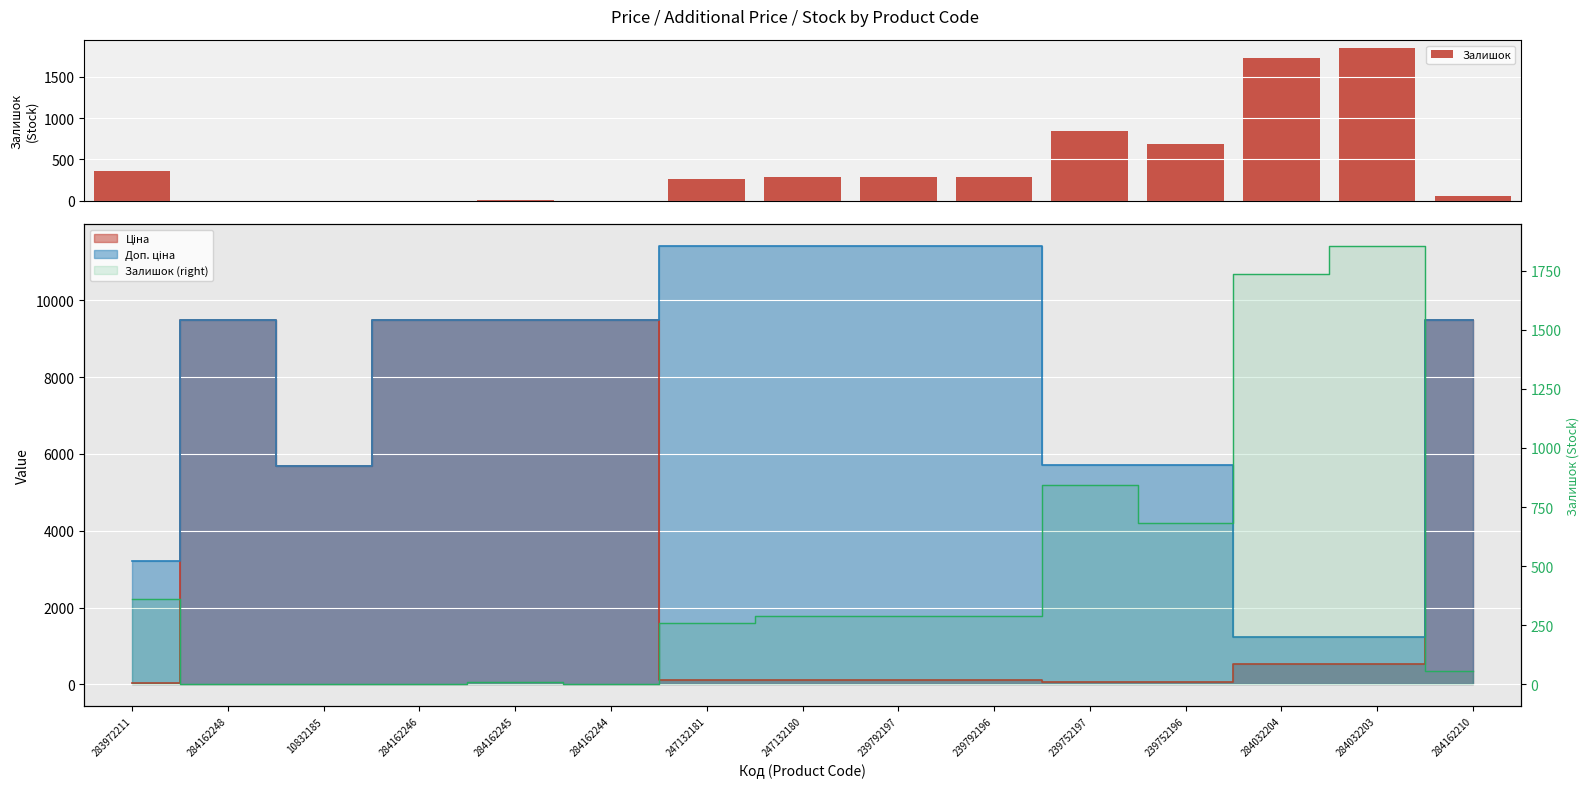

Reading left to right, what are all the values shown in this chart?

283972211=360	284162248=0	10832185=2	284162246=0	284162245=8	284162244=0	247132181=260	247132180=290	239792197=289	239792196=290	239752197=845	239752196=683	284032204=1734	284032203=1854	284162210=55